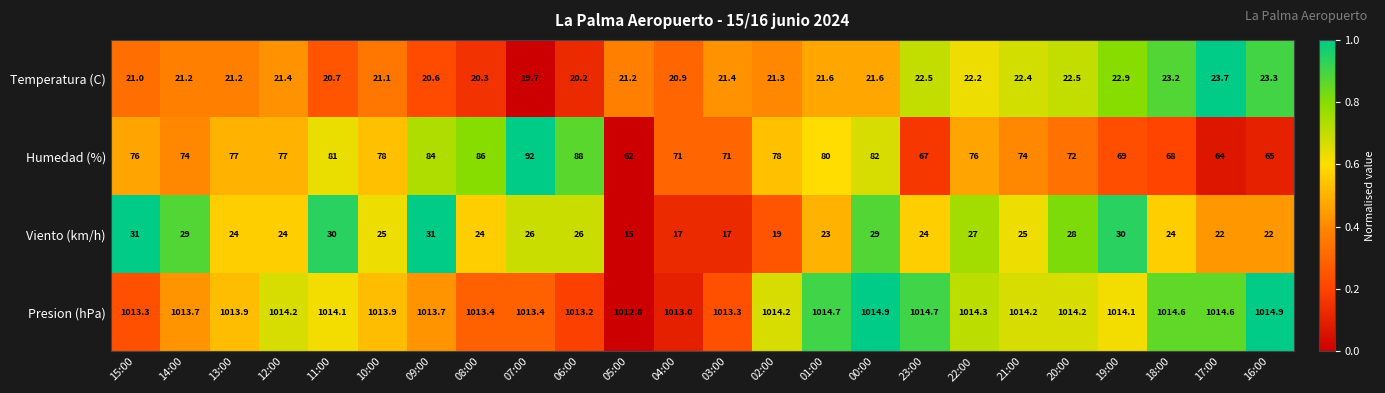

How many series are shown in this chart?

4